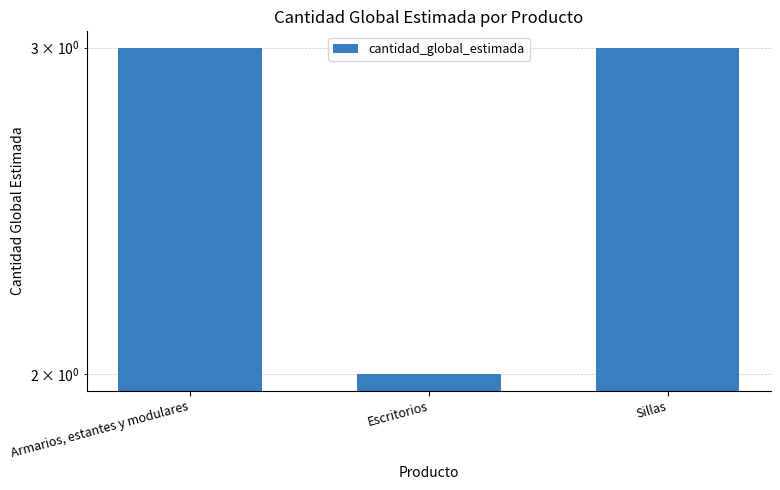

How many categories are shown in the chart?

3